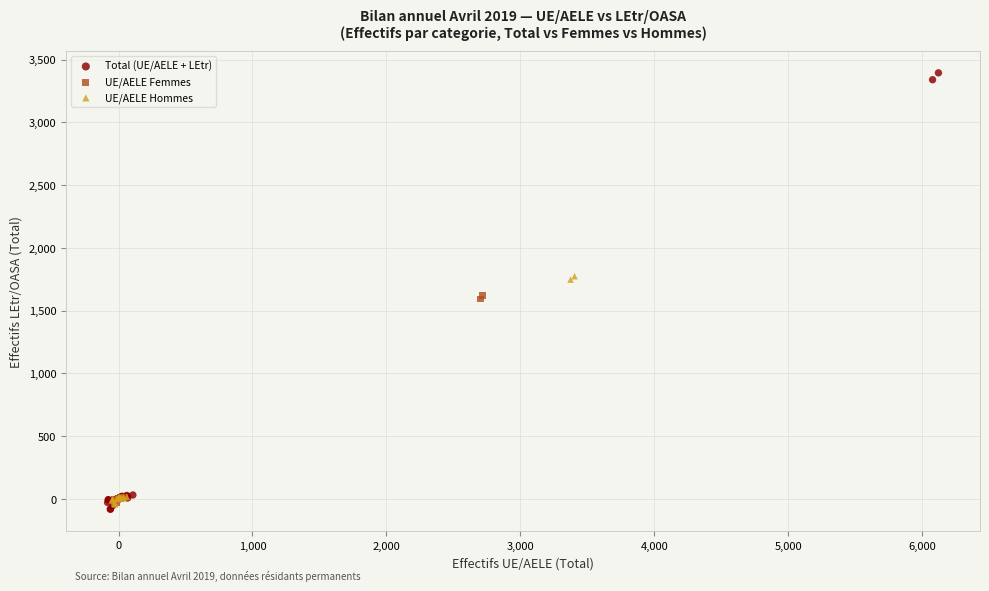

Which series contains the highest Y value?

Total (UE/AELE + LEtr)